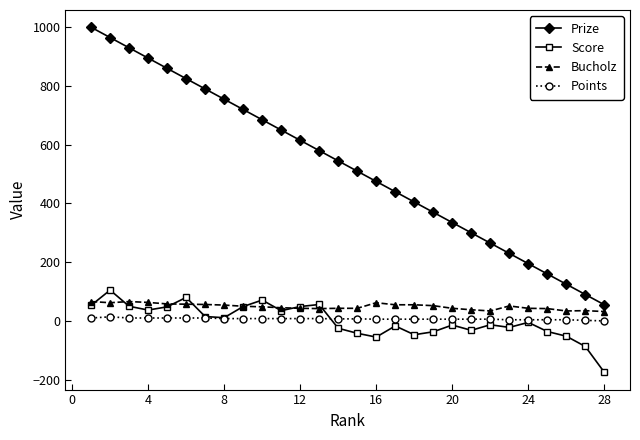

At how many categories does at least one series exceed 625?

11